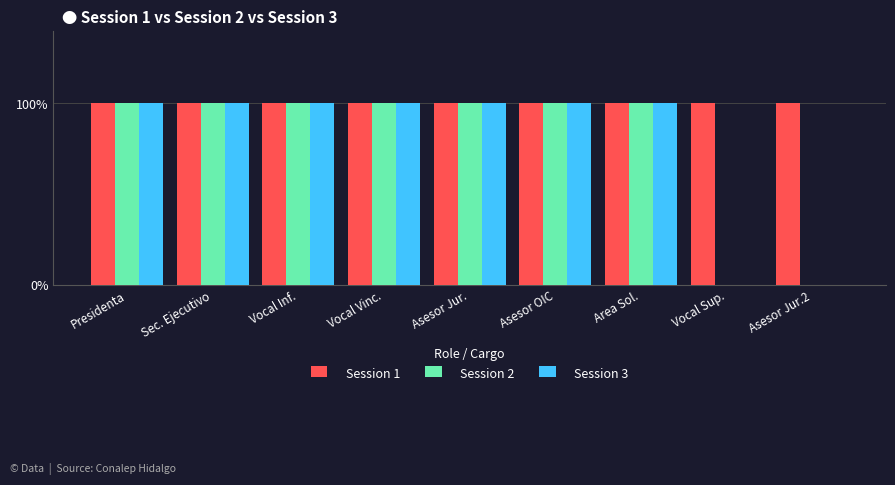

Does the chart contain stacked bars?

No